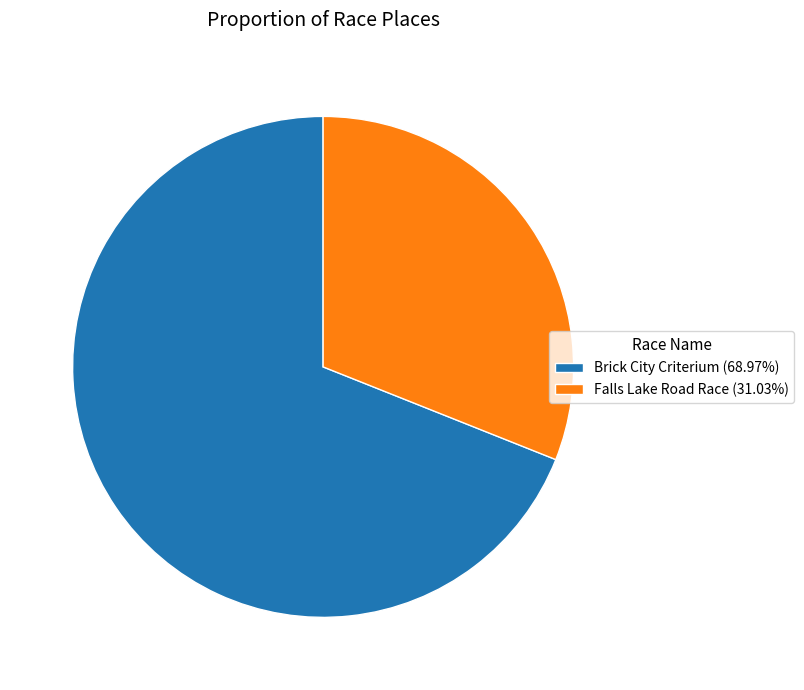

Count the number of slices in the pie.

2